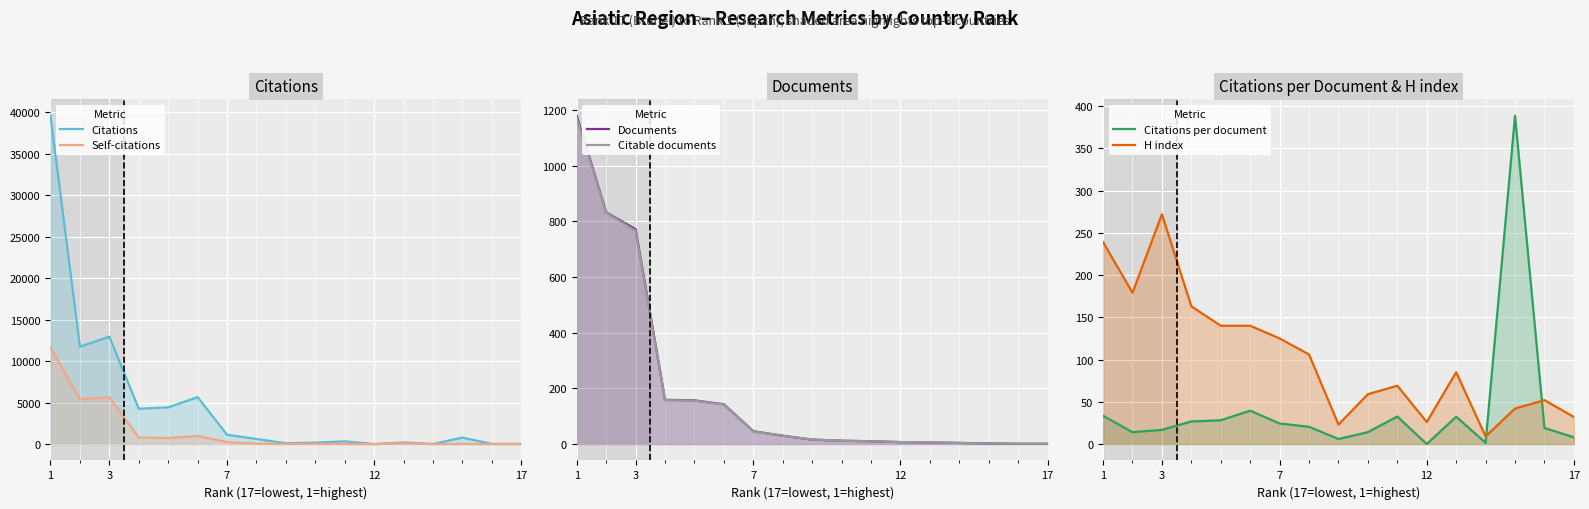

True or false: Citations and Citable documents cross at least once.

True